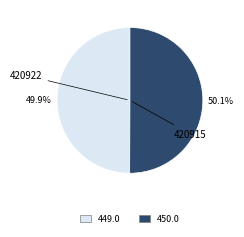

How much of the chart is everything except 420922?

50.1%